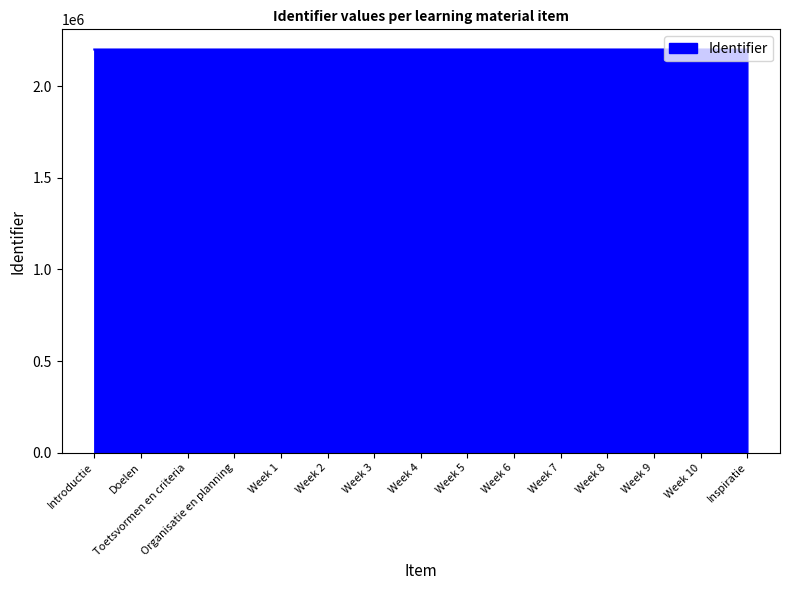

True or false: the data shows 2199097 at Week 4.

True